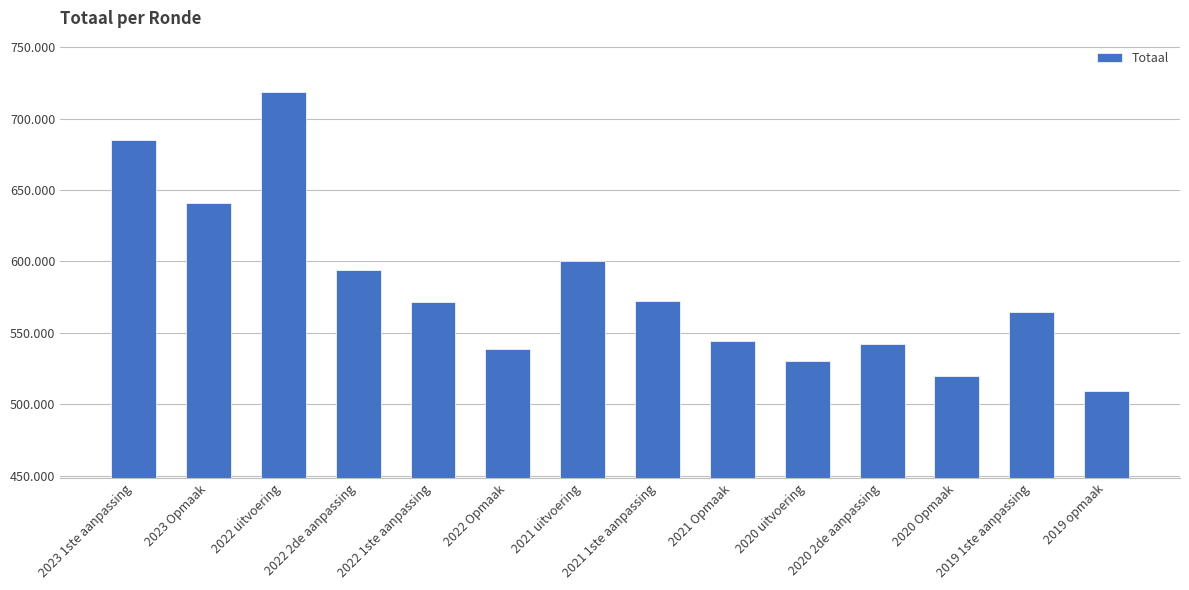

True or false: the data shows 519765 at 2020 Opmaak.

True